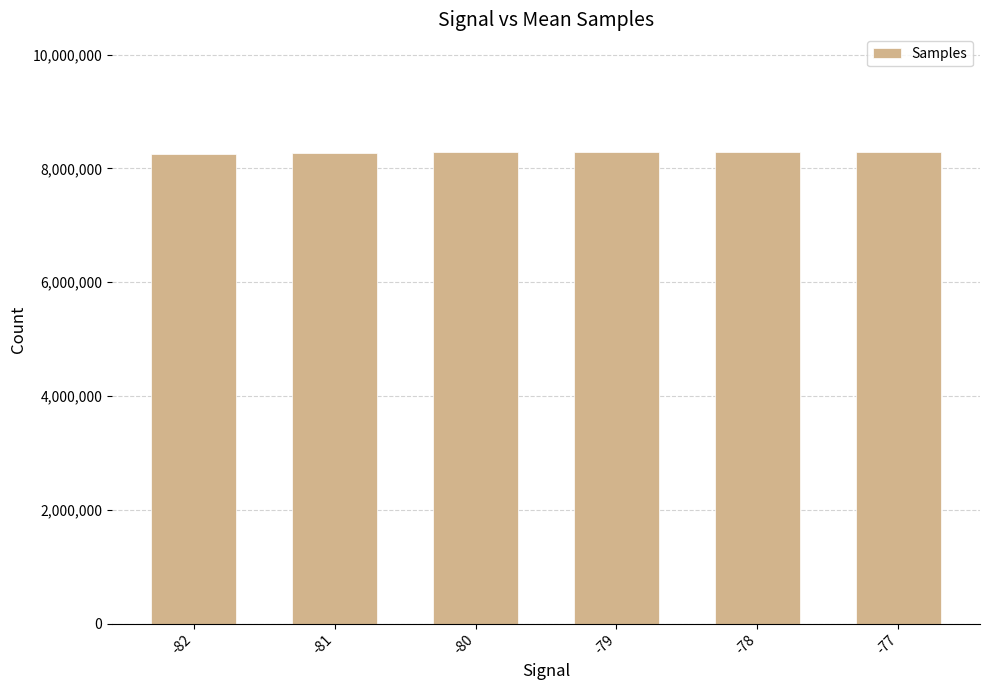

What is the maximum value shown in the chart?

8283889